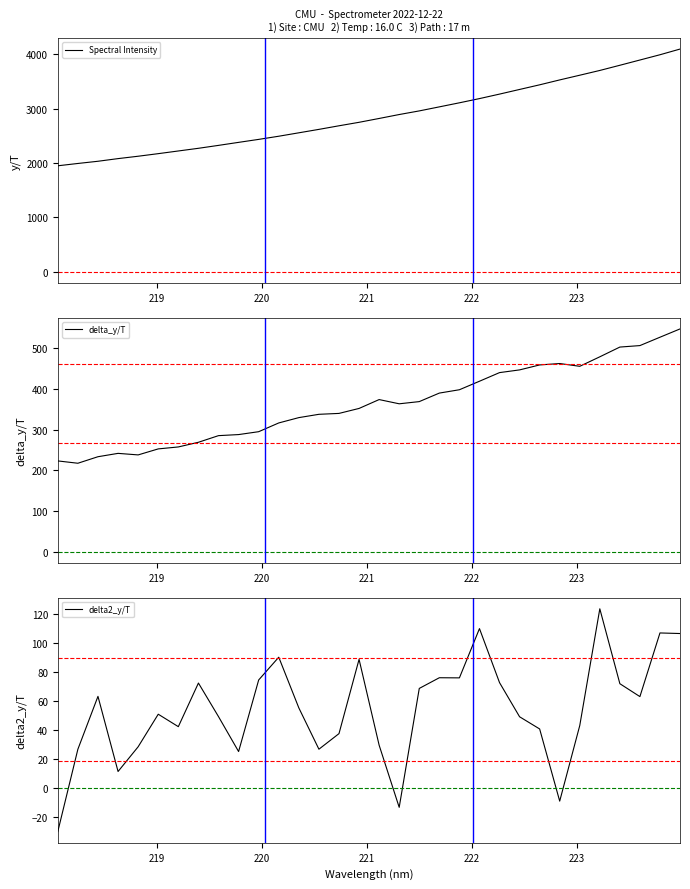

Which series has the largest total across all categories?

Spectral Intensity